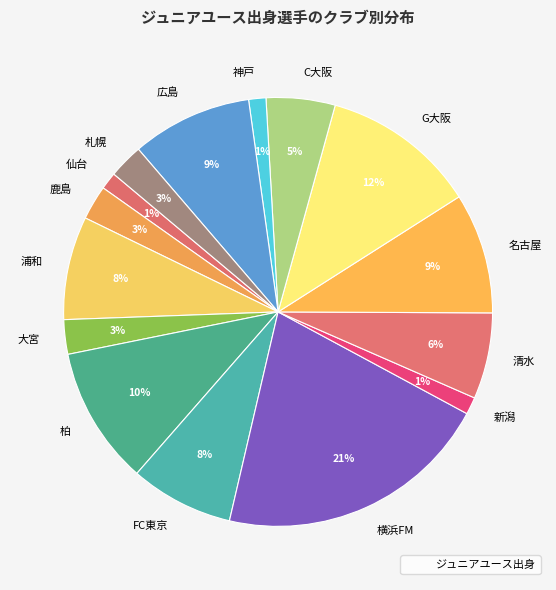

To the nearest percent, what is the average slice percentage?

7%